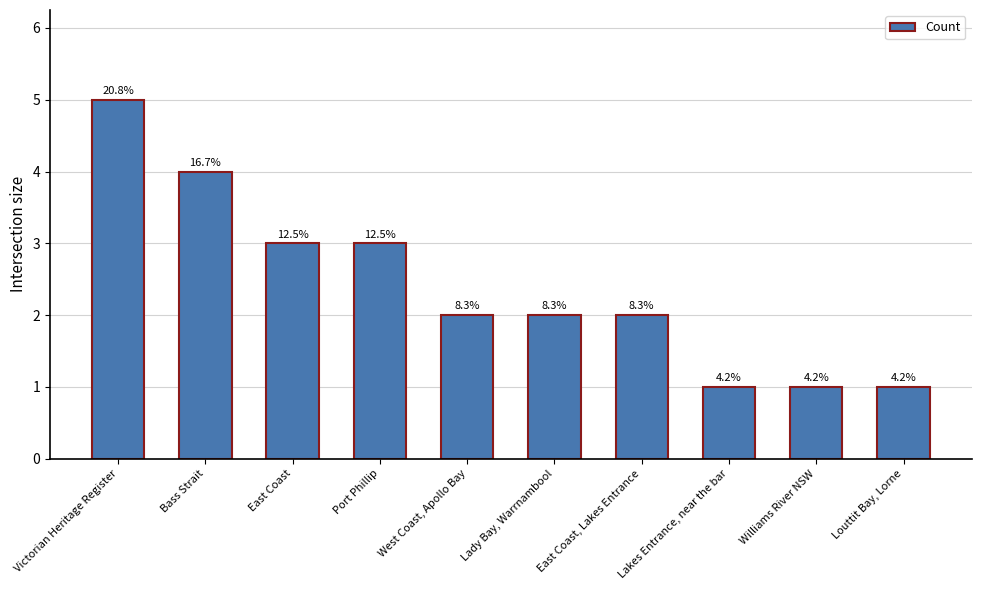

The chart shows a value of 2 at Victorian Heritage Register. True or false?

False